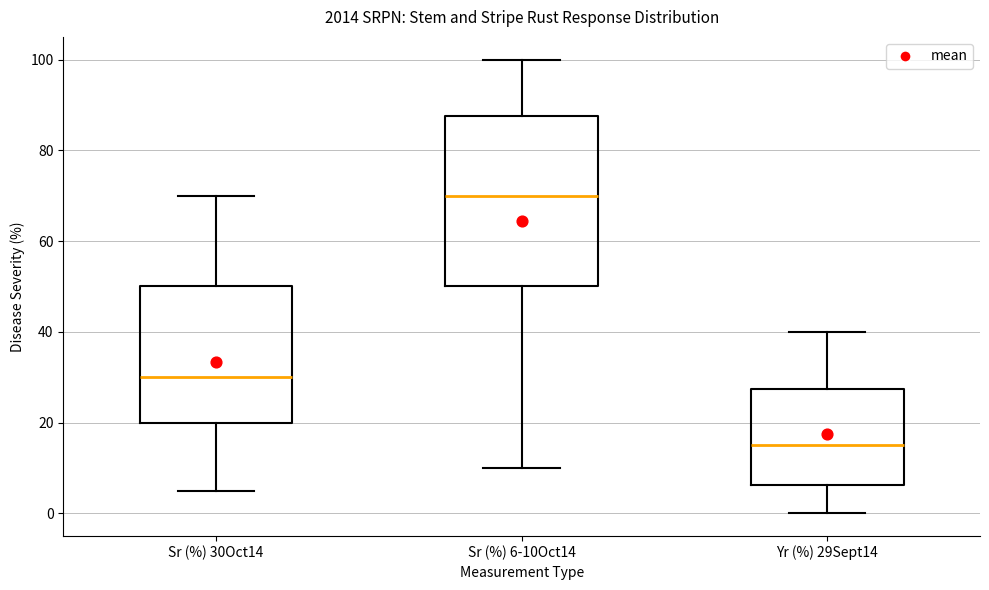

Reading left to right, read every box against the y-axis: the position of its median line, the range the box covers, and the ends of its whiskers. The values are not printed on the chart, so give them approximately, as read against the axis.

Sr (%) 30Oct14: median 30, box 20 to 50, whiskers 6 to 70
Sr (%) 6-10Oct14: median 70, box 50 to 88, whiskers 10 to 100
Yr (%) 29Sept14: median 16, box 6 to 28, whiskers 0 to 40